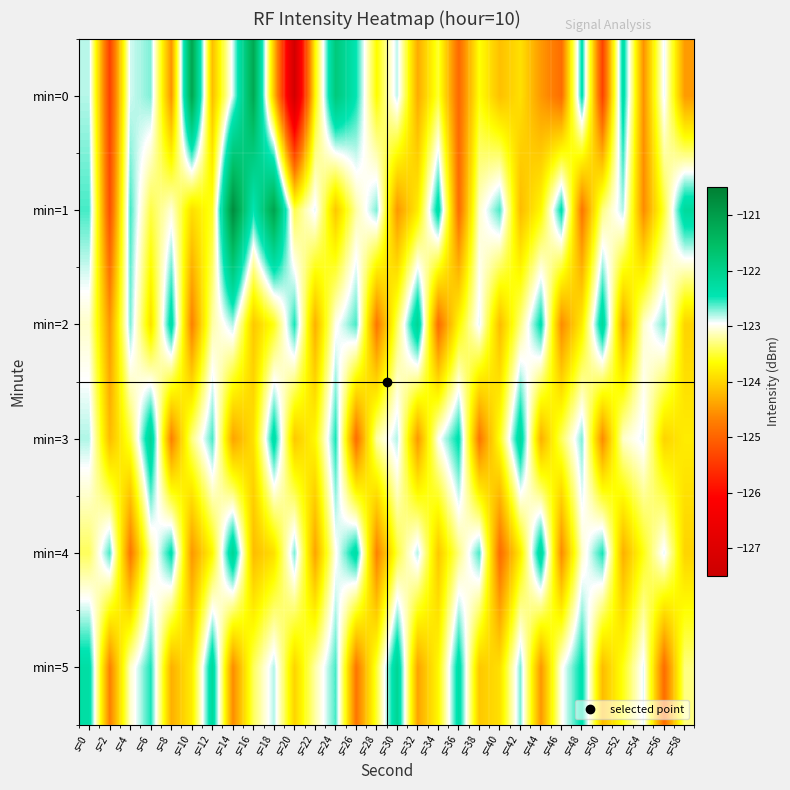

List the series in order of their peak value, highest first.

min=1, min=0, min=2, min=3, min=4, min=5